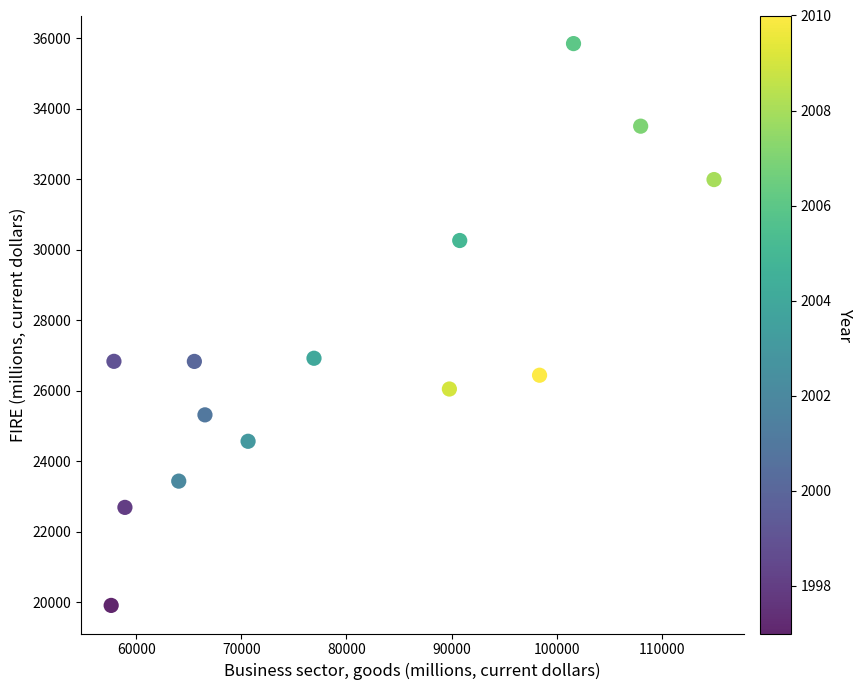

What is the range of Y values (max minus min)?

15941.4